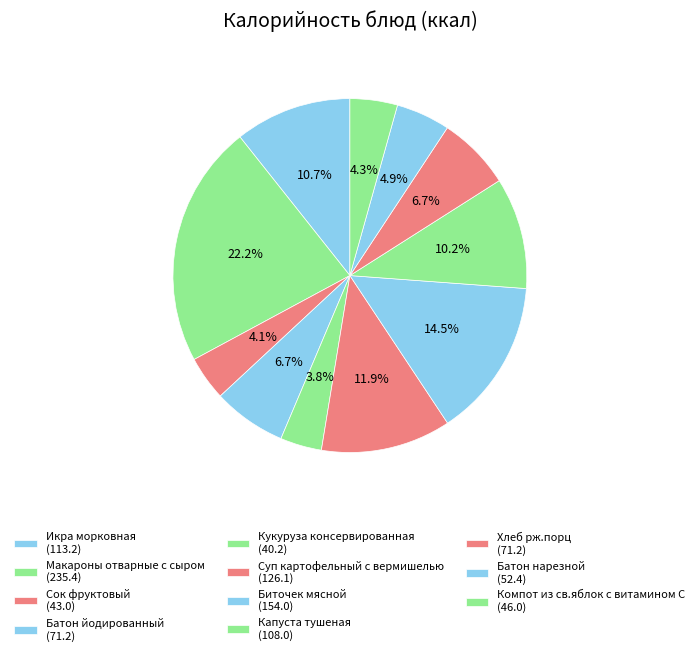

Count the number of slices in the pie.

11